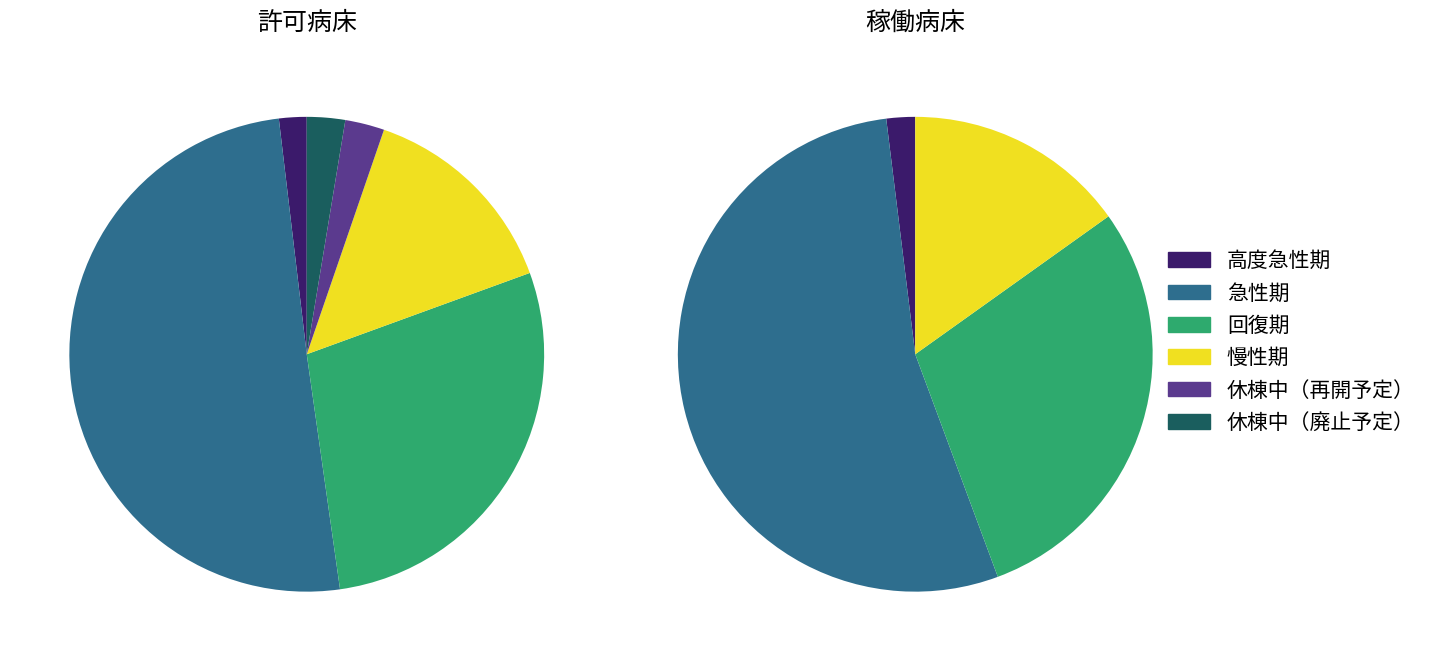

Between 急性期 and 回復期, which series saw the biggest shift?

許可